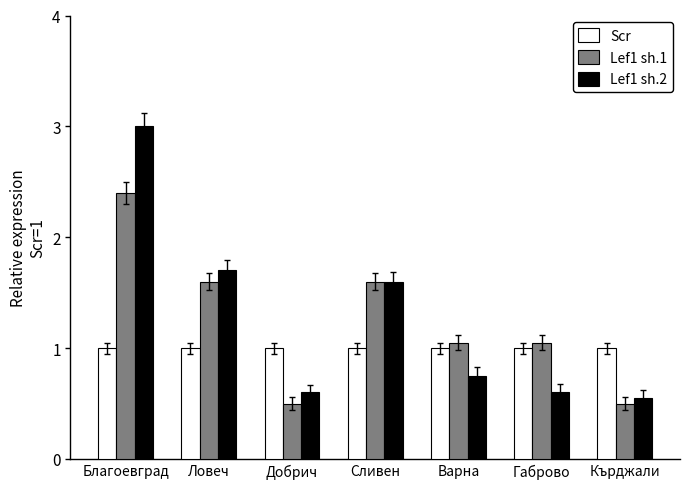

The Scr series shows 1.4 at Ловеч. True or false?

False